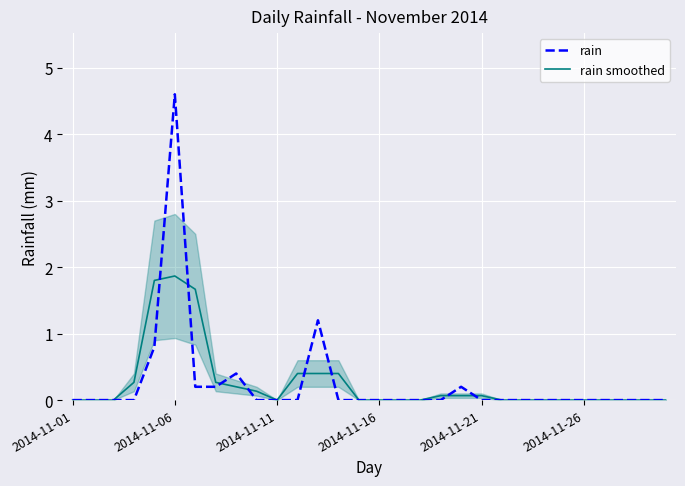

What is the highest value of the rain series?

4.6